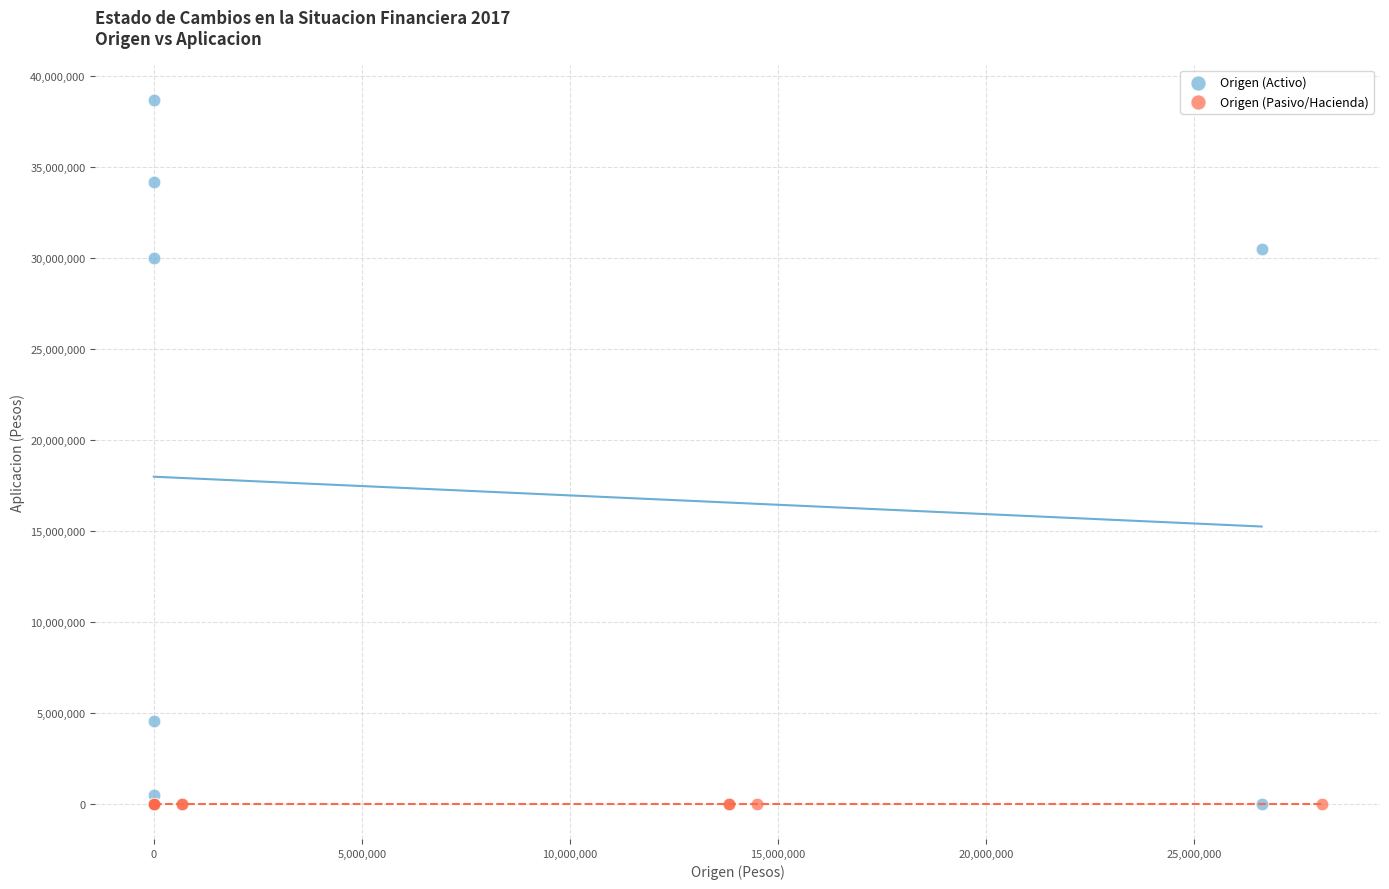

Which series contains the highest Y value?

Origen (Activo)